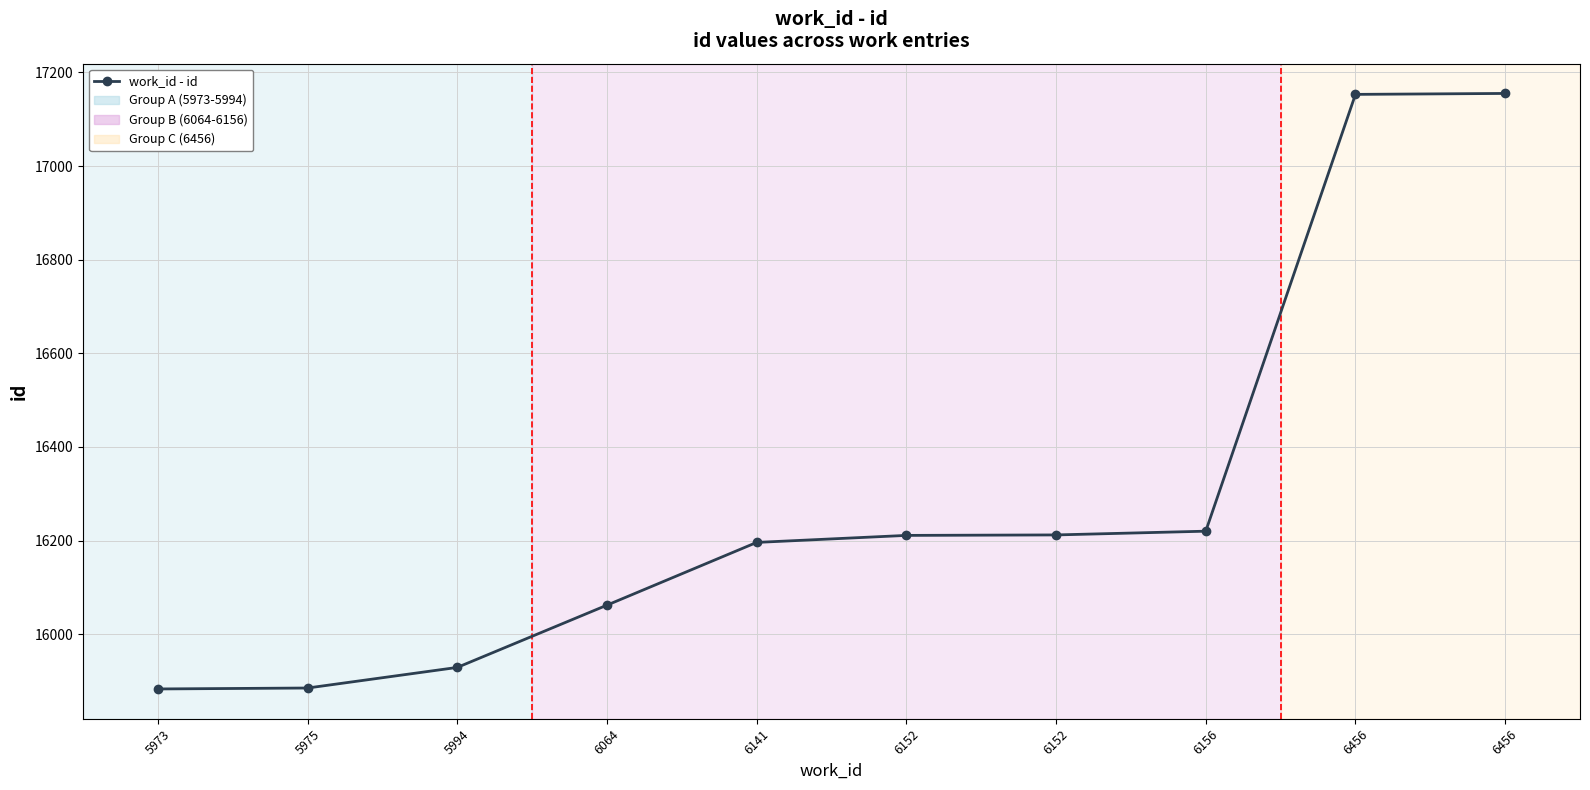

True or false: the data shows 17153 at 6456.

True